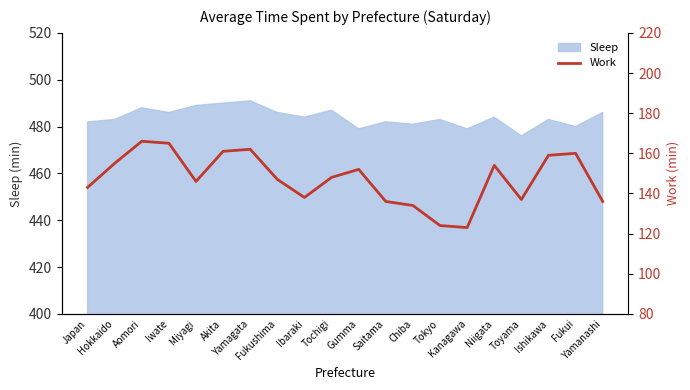

At which label does the data first exceed 148?

Hokkaido